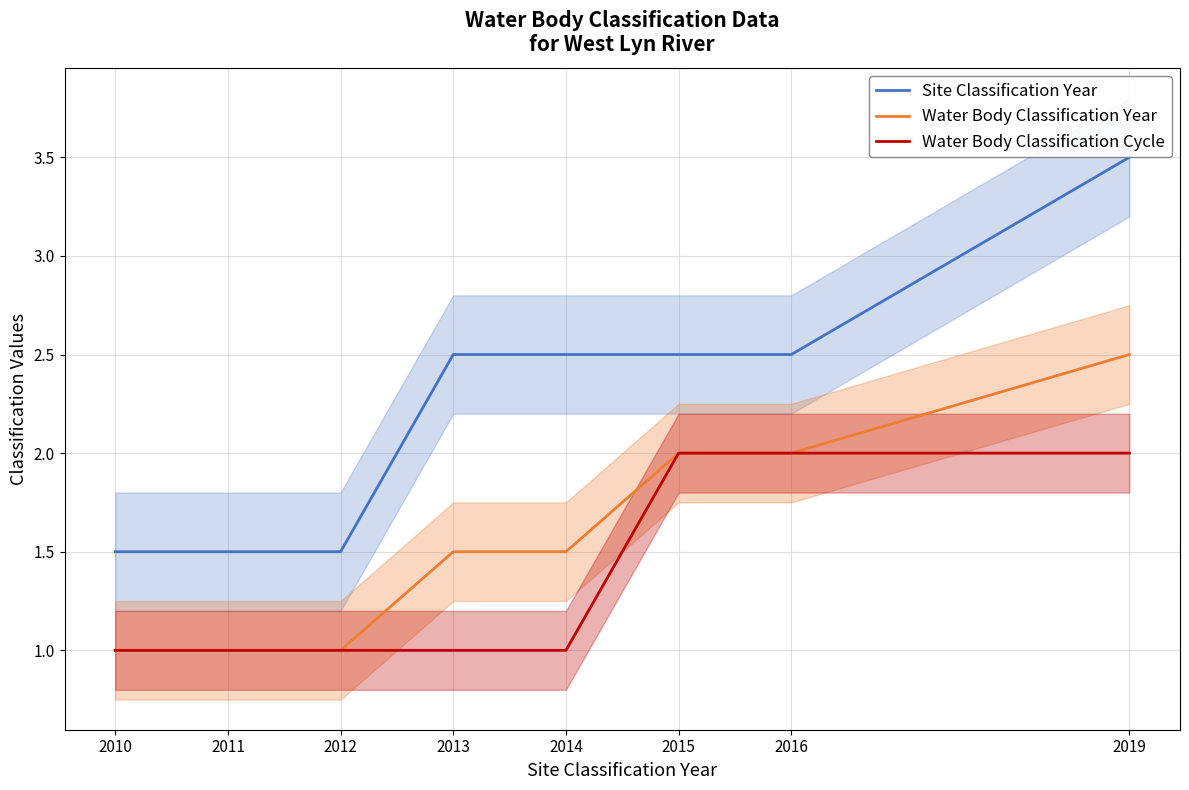

Between 2010 and 2015, which is larger?

2015